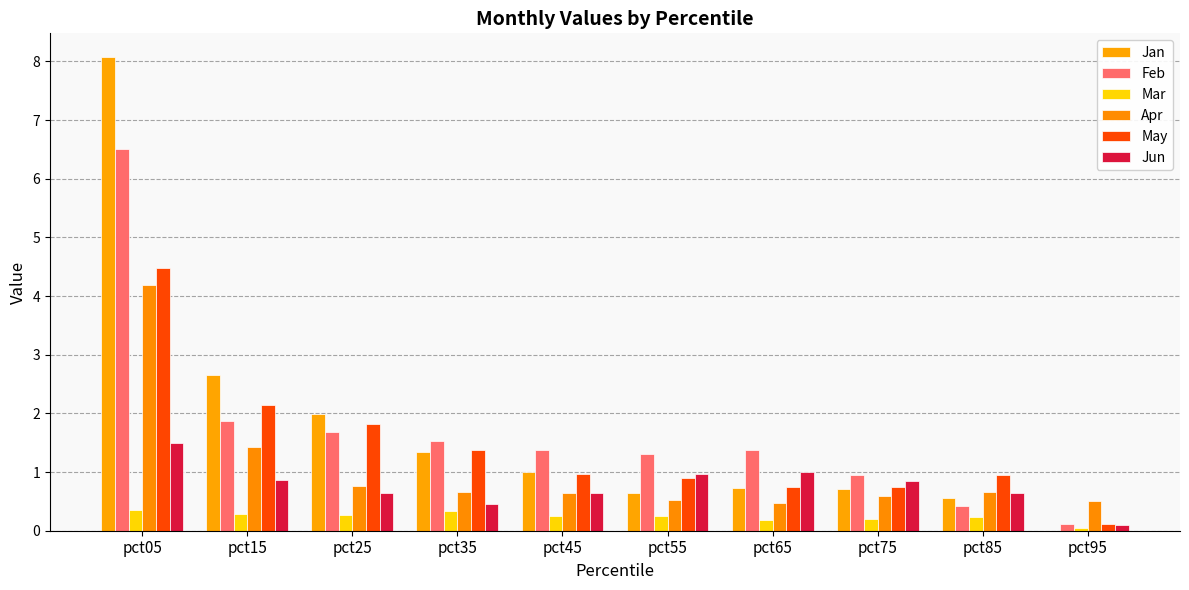

What is the average value of the Mar series?

0.2